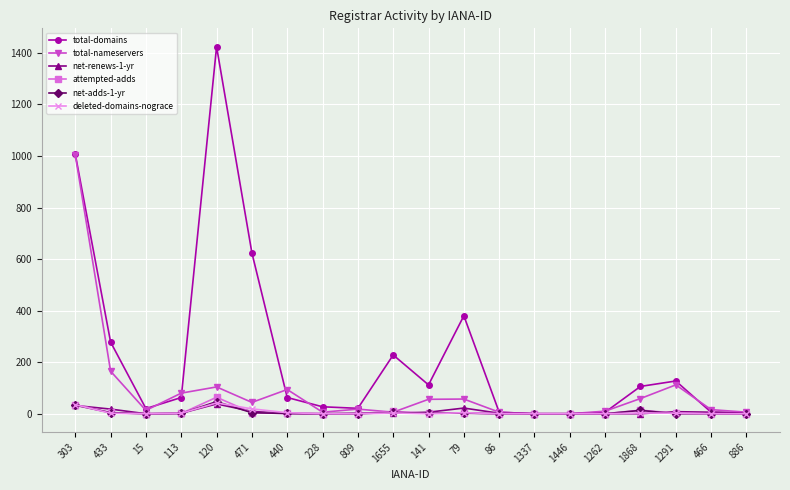

What is the sum of the deleted-domains-nograce values at 120 and 1291?

44